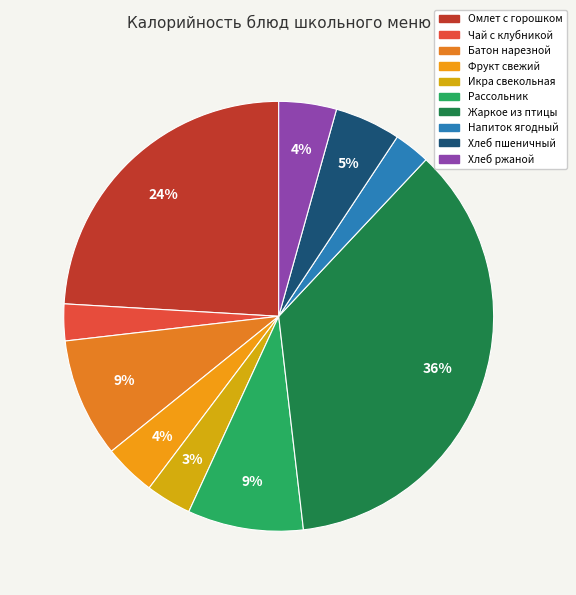

How many segments does this pie chart have?

10